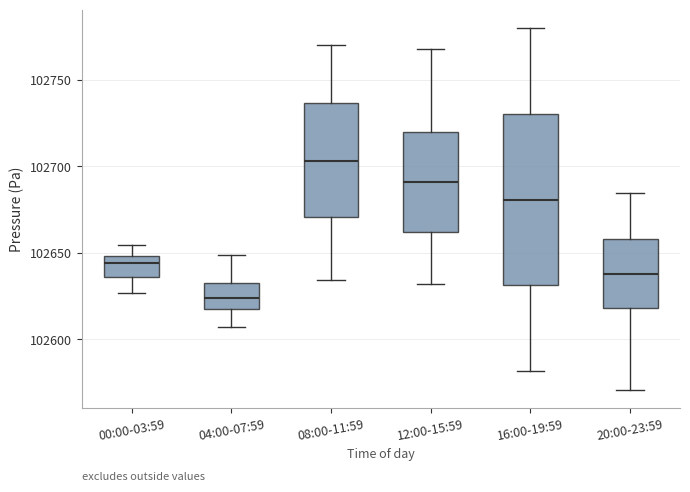

Which box's median line is the lowest?

04:00-07:59